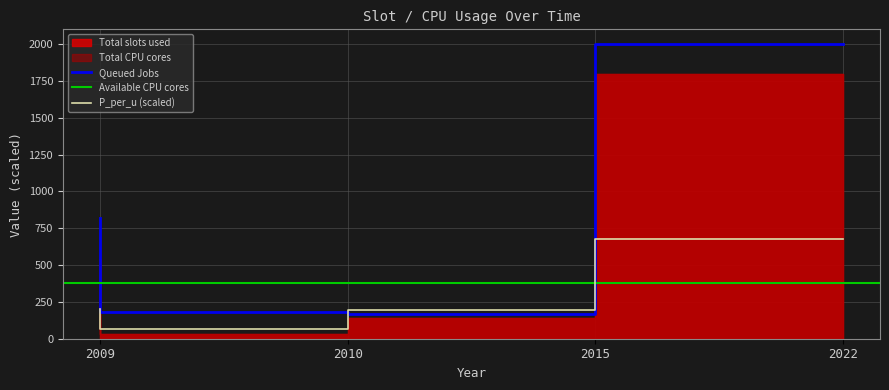

True or false: Queued Jobs has a value of 180.0 at 2010.

True